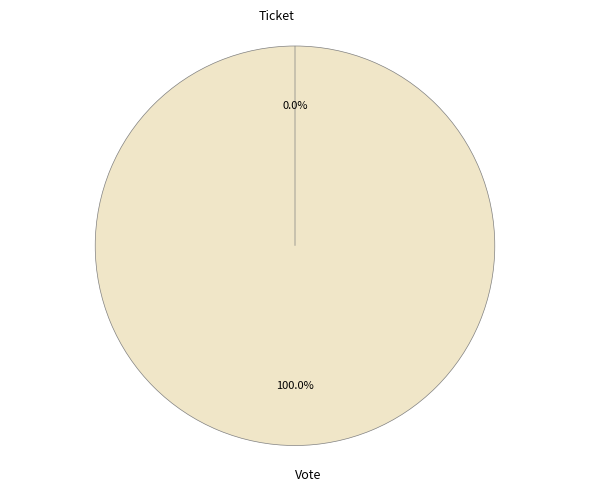

Rank the categories by value from lowest to highest.

Ticket, Vote